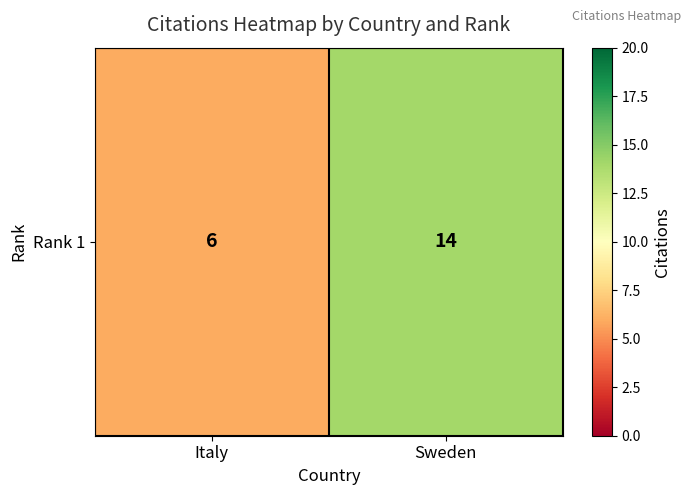

What value does the data have at Italy?

6